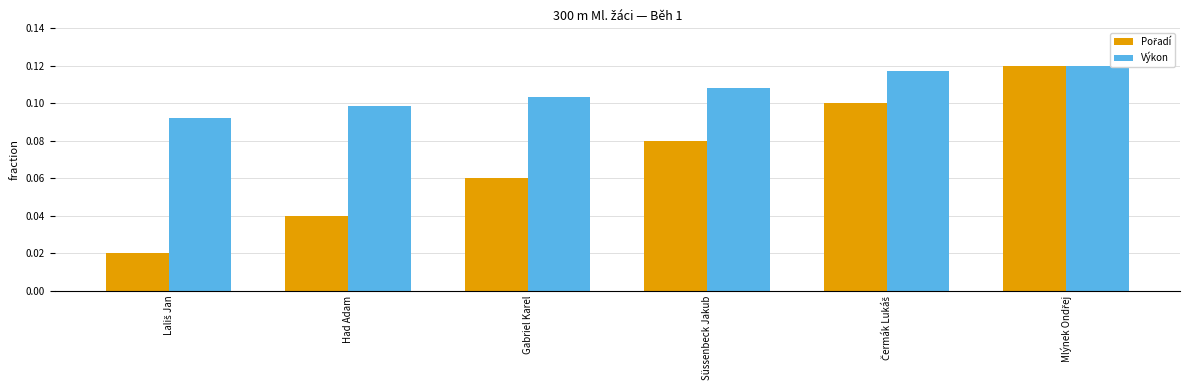

Which series has the largest total across all categories?

Výkon